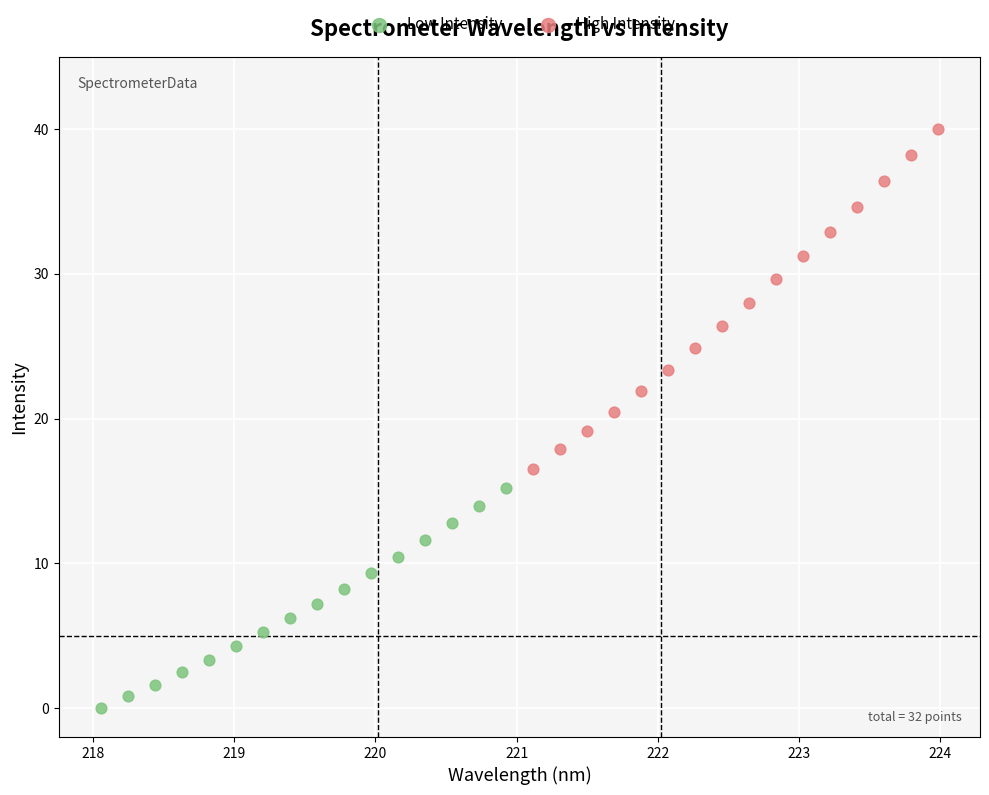

Which series reaches the minimum Y coordinate?

Low Intensity